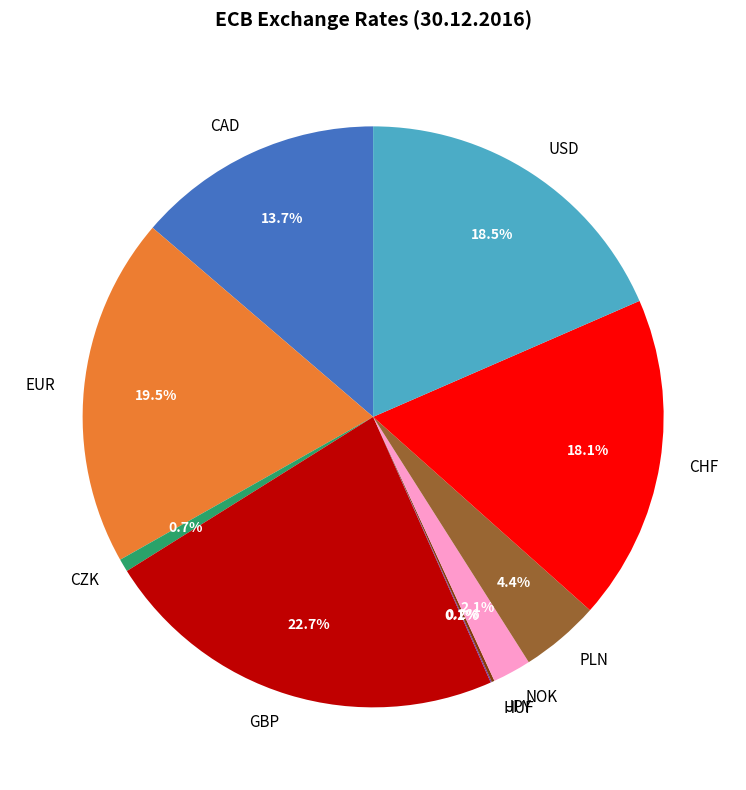

Do GBP and CHF together represent more than half of the pie?

No